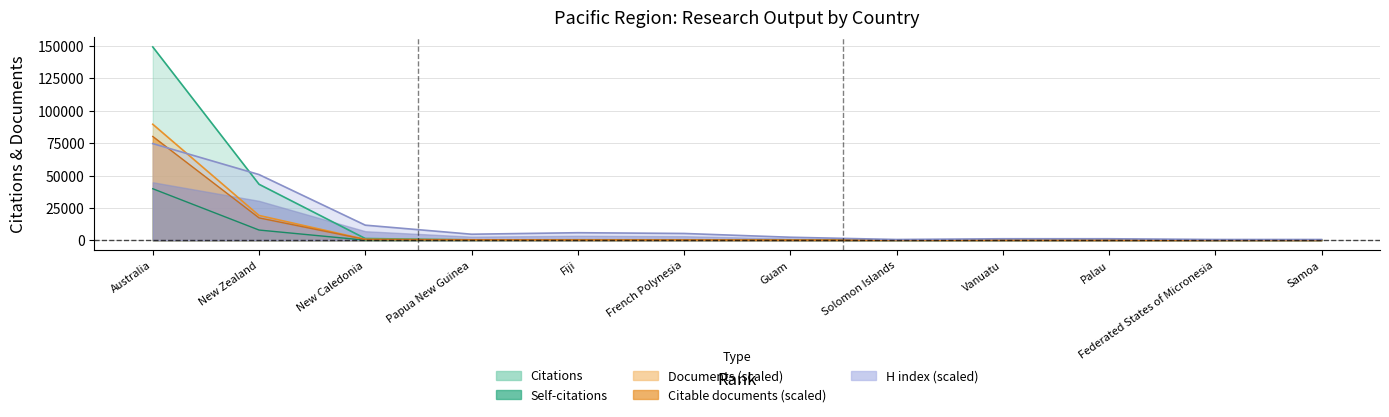

What is the highest value of the H index series?

74633.0